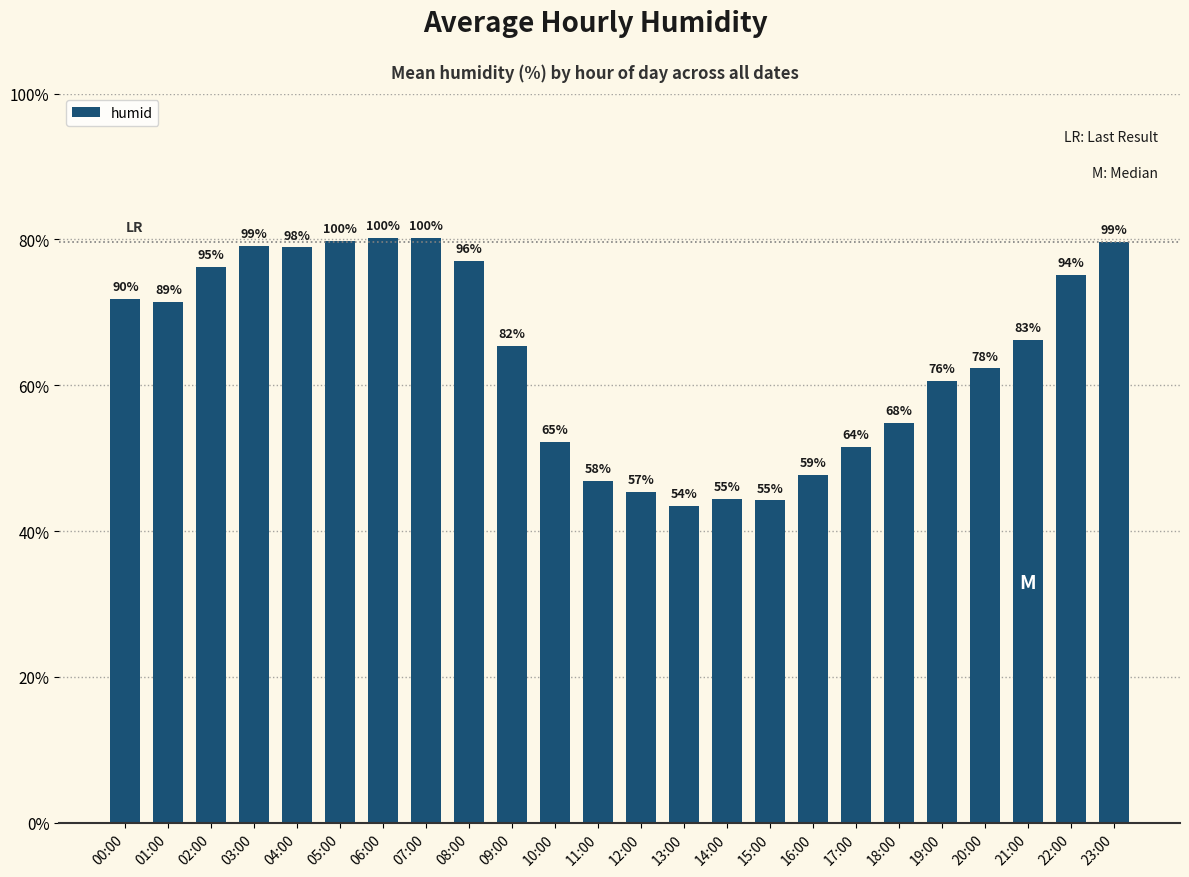

What is the difference between the maximum and minimum values?

36.7